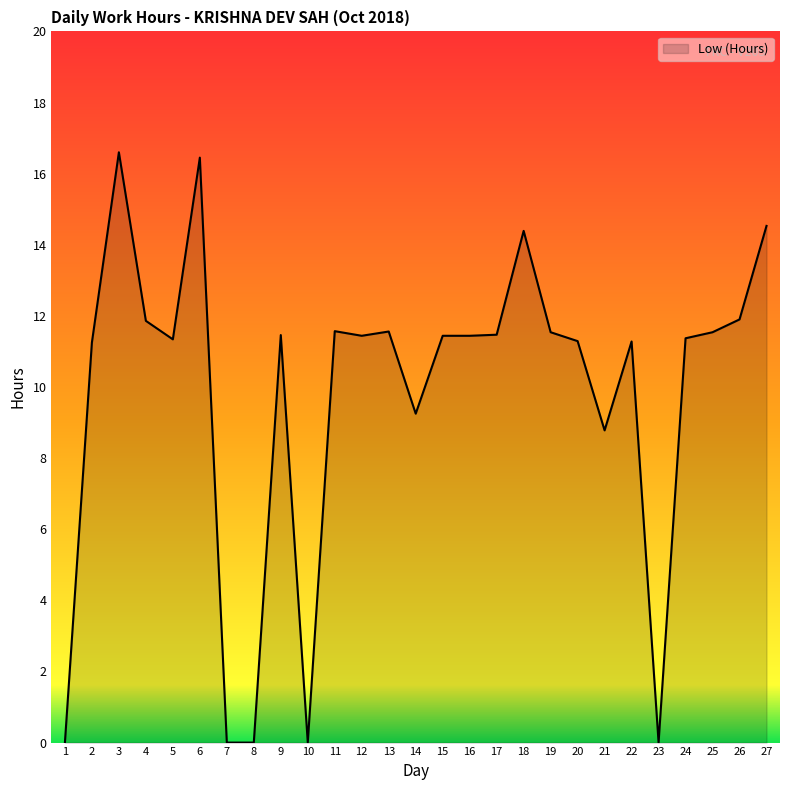

What is the difference between the values at 18 and 9?

2.9